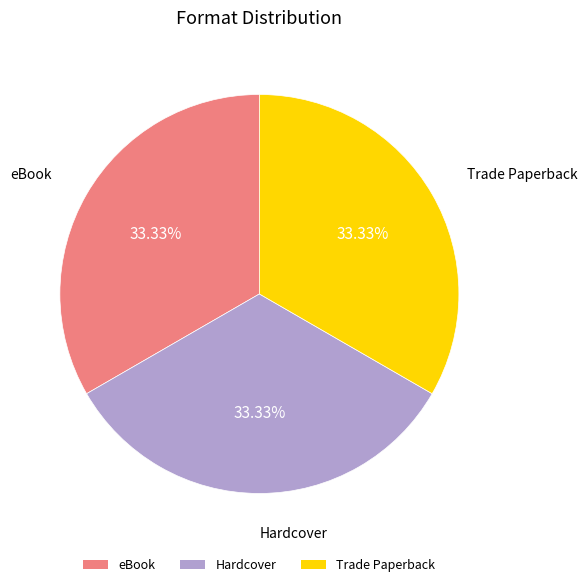

Count the number of slices in the pie.

3